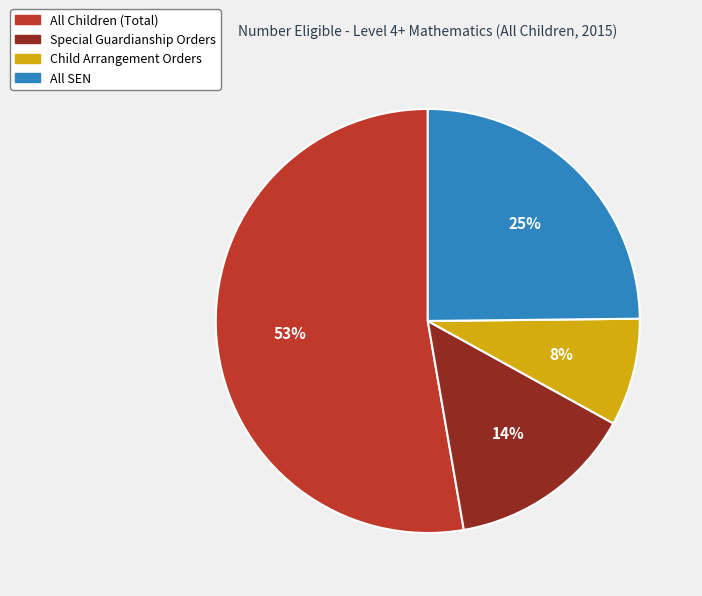

True or false: All Children (Total) accounts for 53% of the total.

True